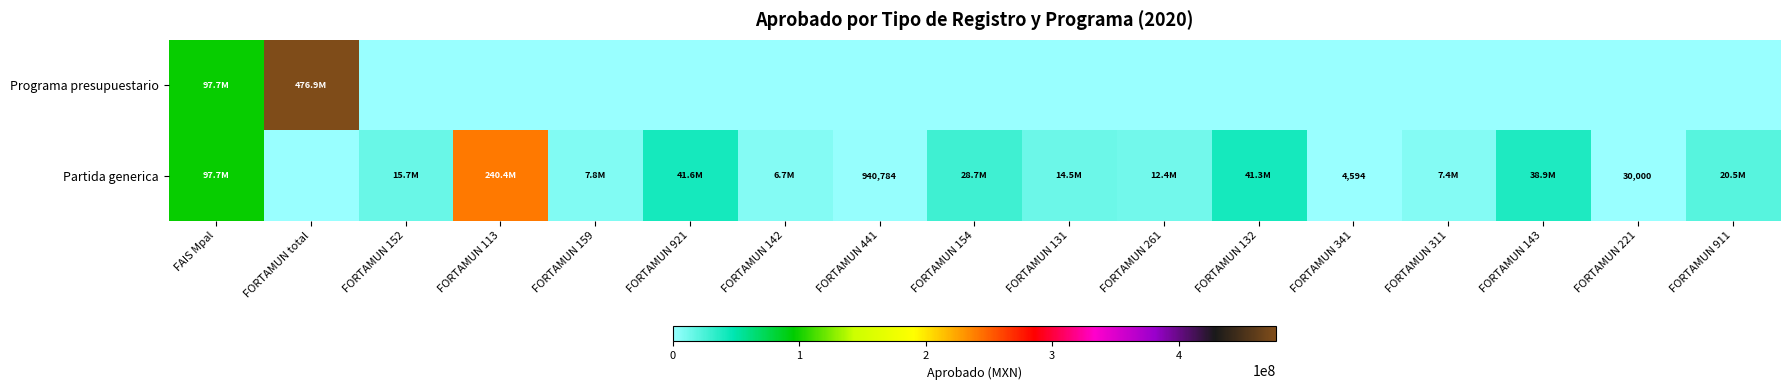

Which series changed the most between FORTAMUN 113 and FORTAMUN 154?

Partida generica